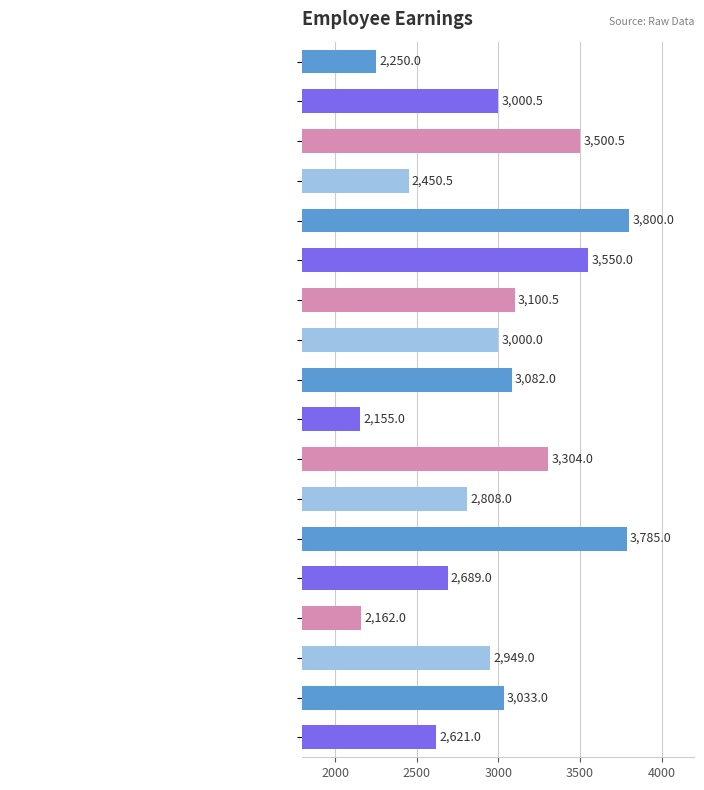

What is the greatest value displayed?

3800.0